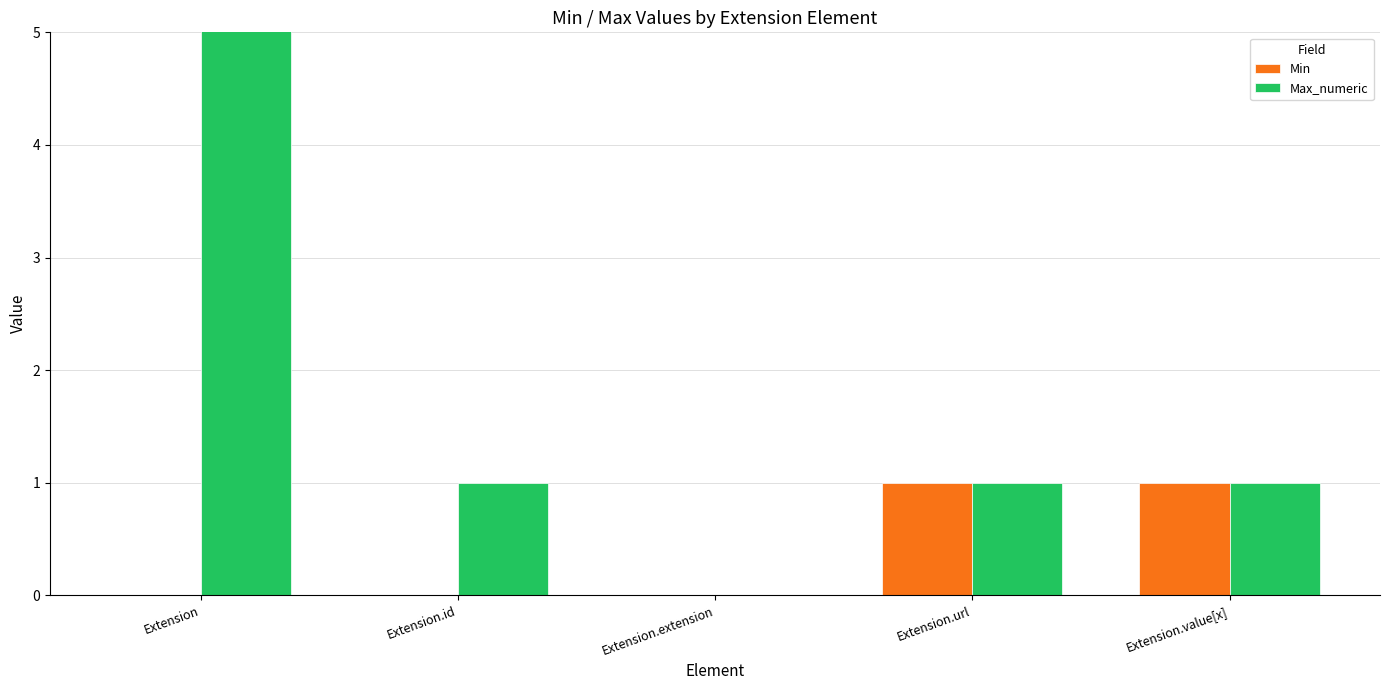

At which label does Max_numeric reach its minimum?

Extension.extension